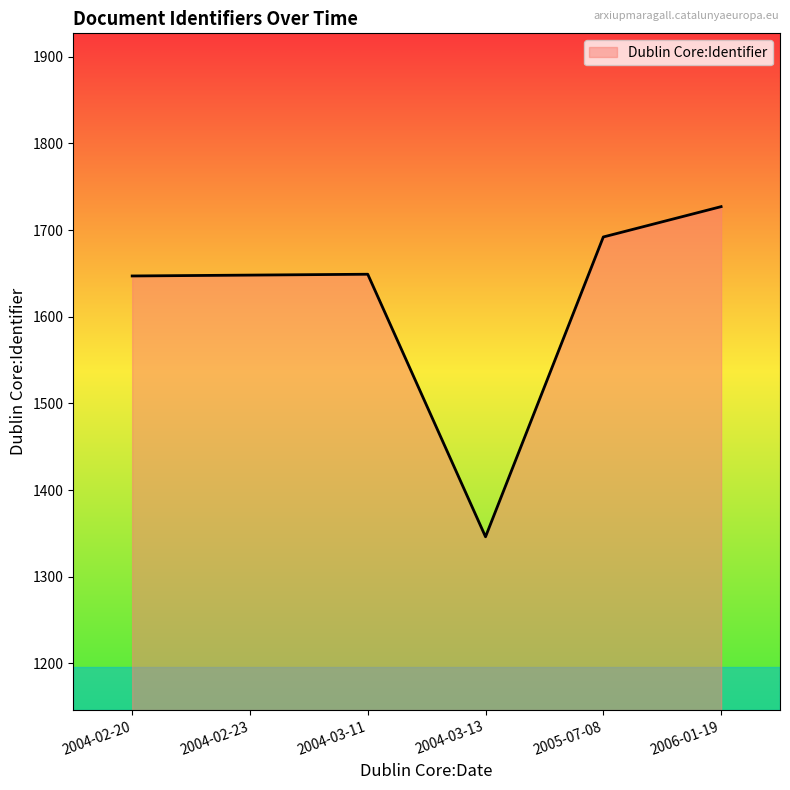

Which category has the highest value across all series?

2006-01-19